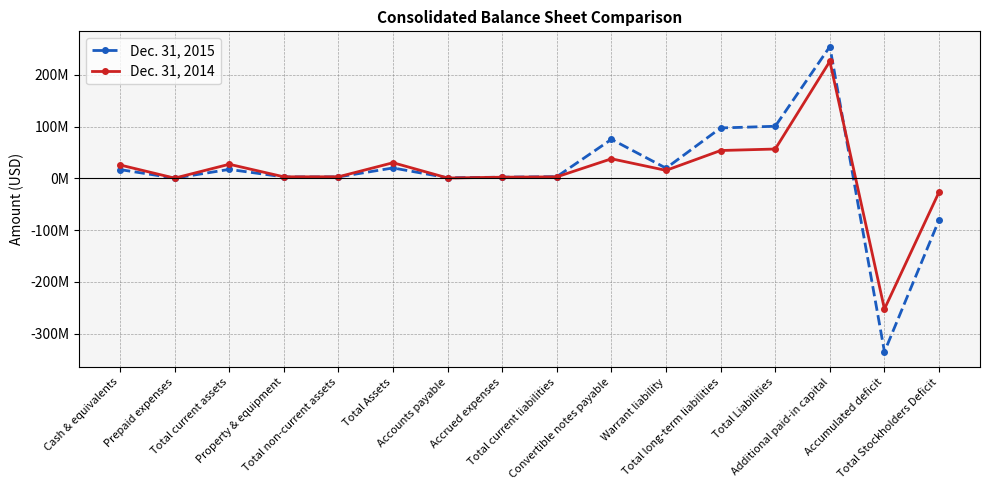

Between which two adjacent categories do Dec. 31, 2015 and Dec. 31, 2014 first intersect?

Total Assets and Accounts payable